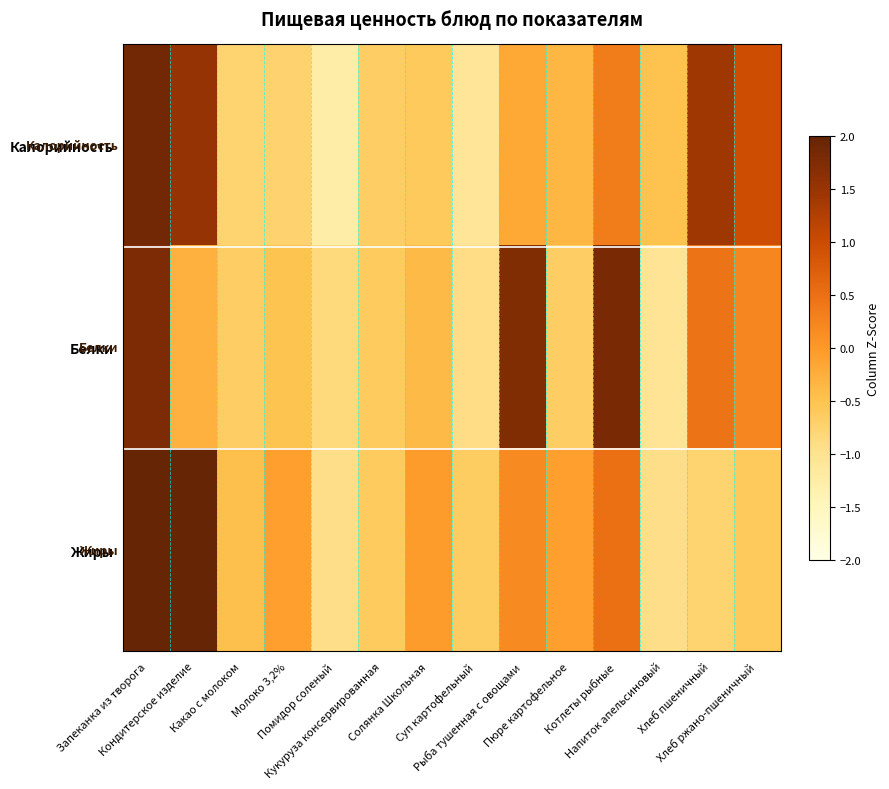

At Хлеб пшеничный, list the series in order from largest to smallest.

Калорийность, Белки, Жиры